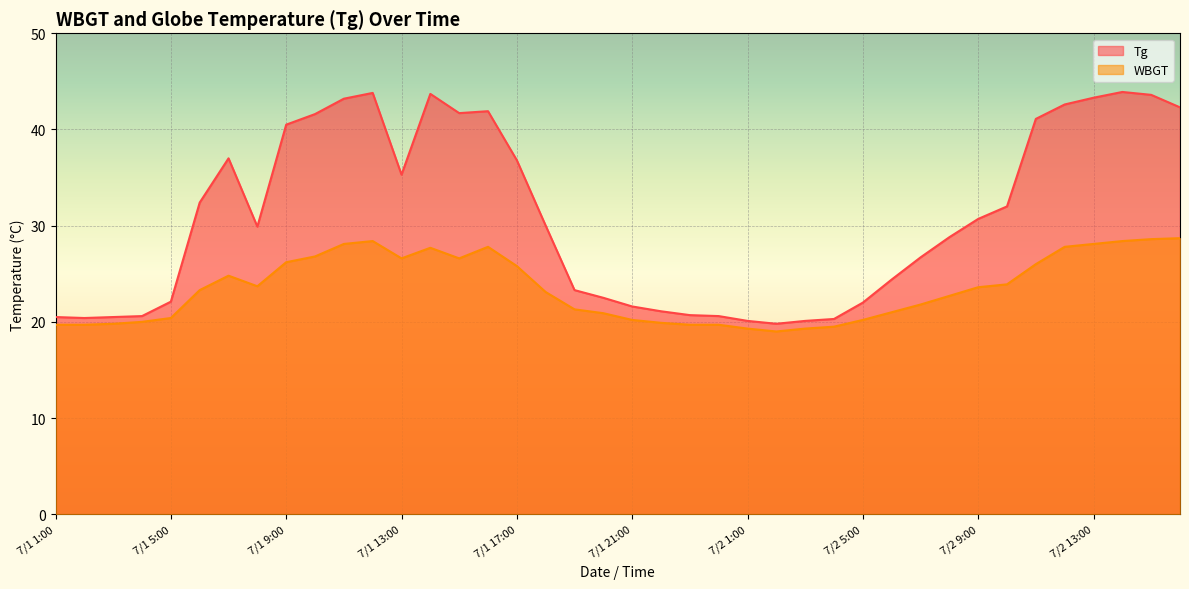

At which label does WBGT first exceed 23?

7/1 6:00